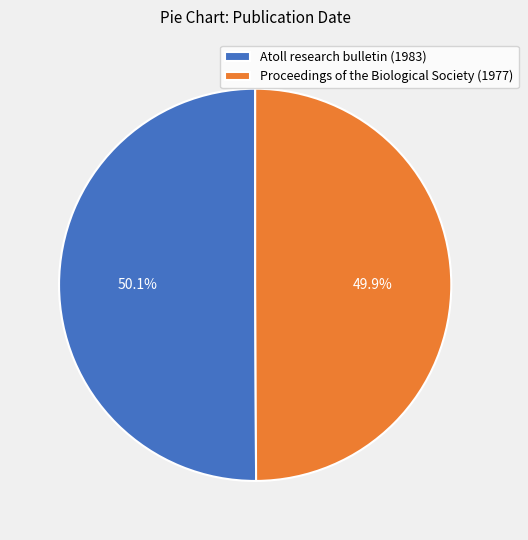

Is there any slice that represents more than half of the pie?

Yes